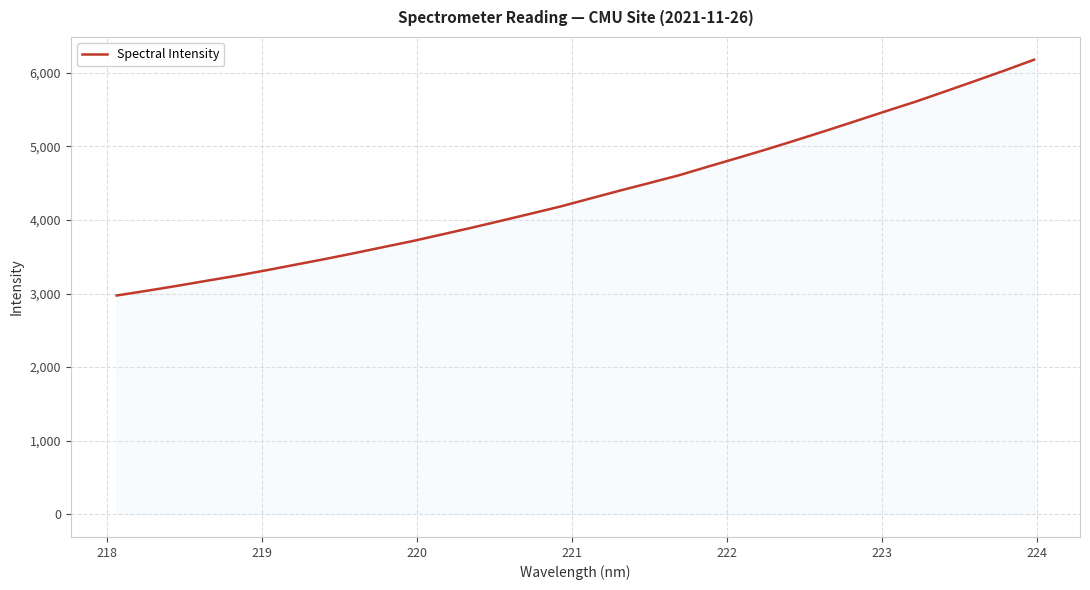

What is the smallest value displayed?

2973.9